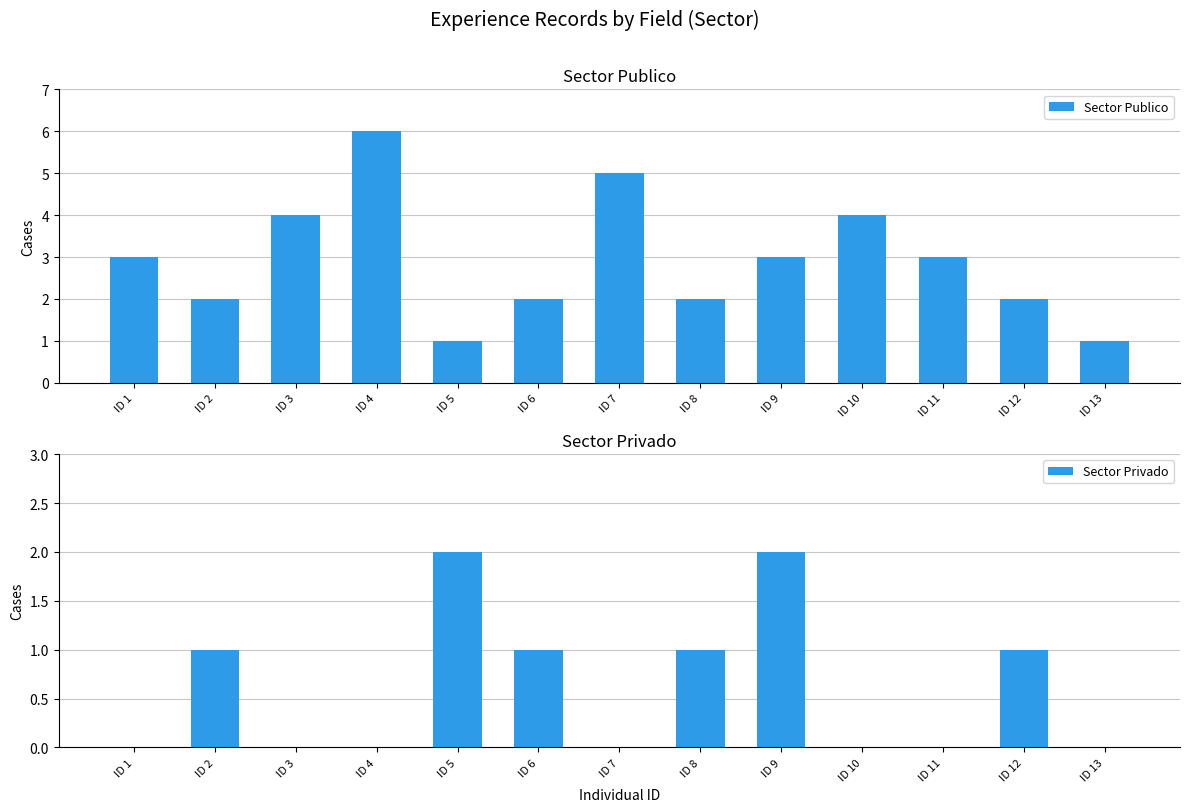

What is the difference between the maximum and minimum values in the Sector Privado series?

2